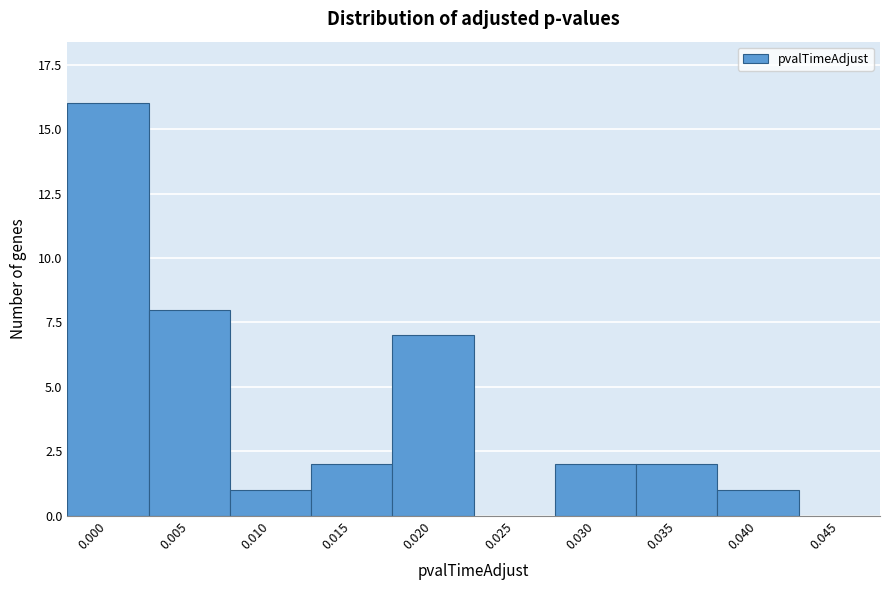

Reading left to right, extract all data points from this chart.

0.000=16	0.005=8	0.010=1	0.015=2	0.020=7	0.025=0	0.030=2	0.035=2	0.040=1	0.045=0